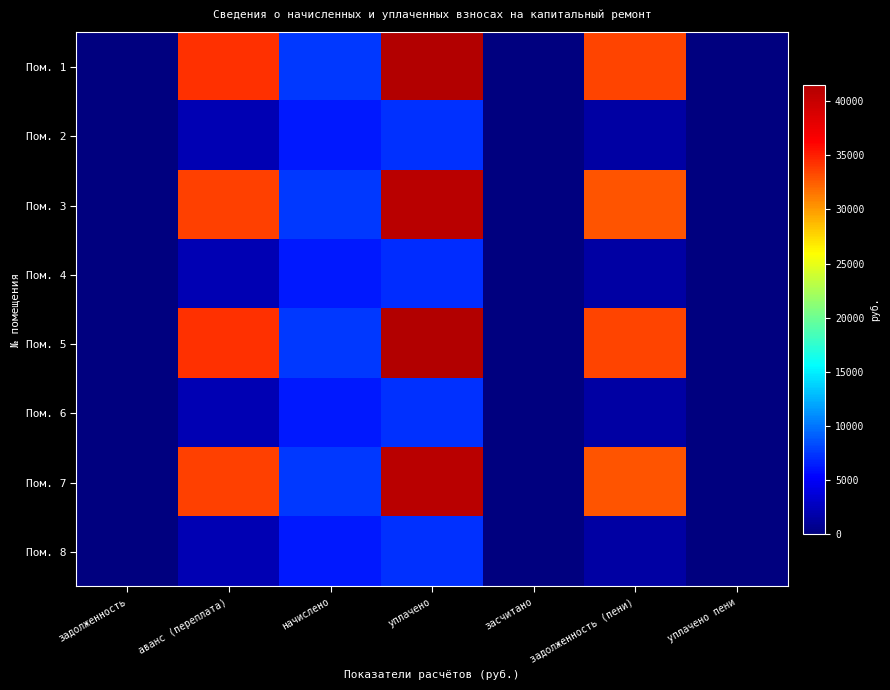

At which category is the sum across all series the highest?

уплачено